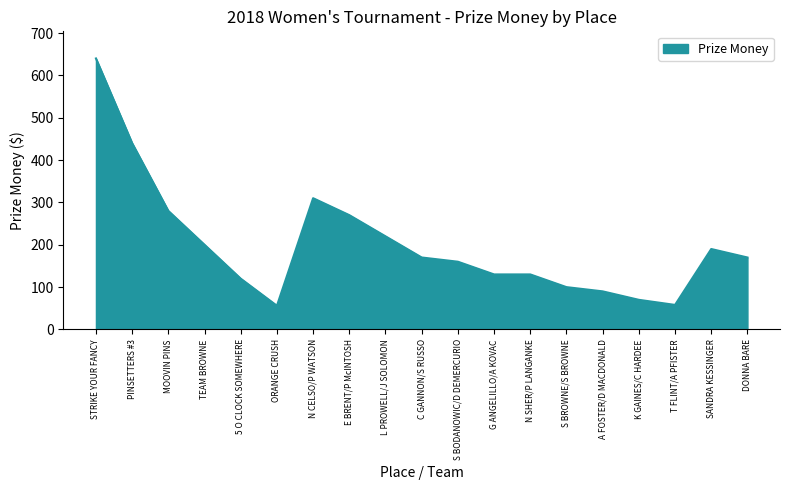

Which label corresponds to the largest value in the chart?

STRIKE YOUR FANCY